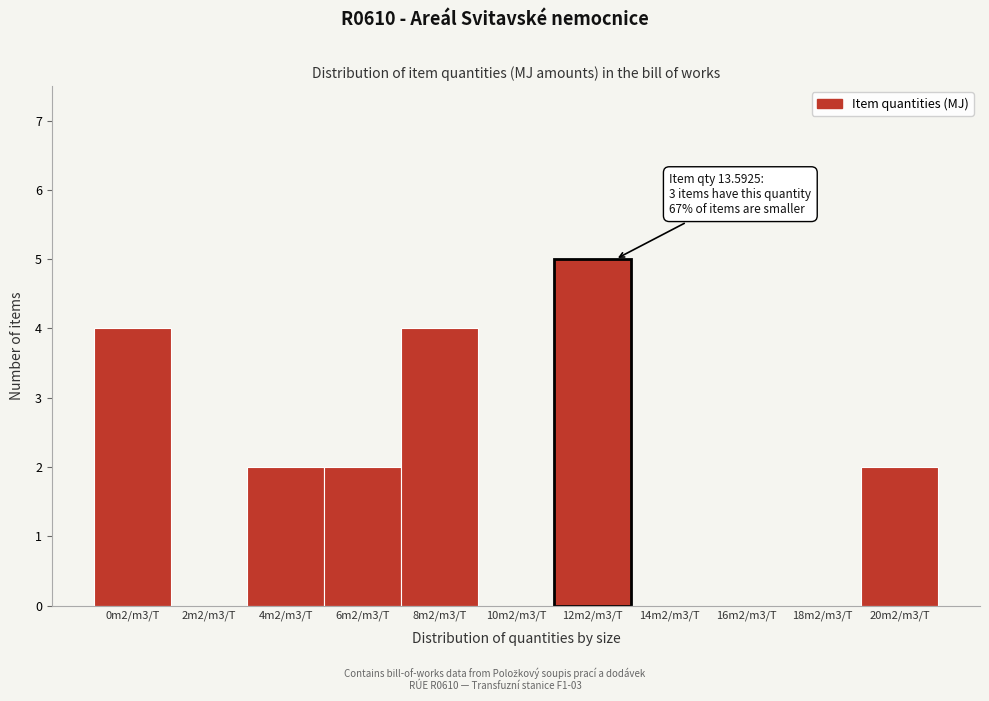

Reading left to right, list all the values displayed in this chart.

0m2/m3/T=4	2m2/m3/T=0	4m2/m3/T=2	6m2/m3/T=2	8m2/m3/T=4	10m2/m3/T=0	12m2/m3/T=5	14m2/m3/T=0	16m2/m3/T=0	18m2/m3/T=0	20m2/m3/T=2